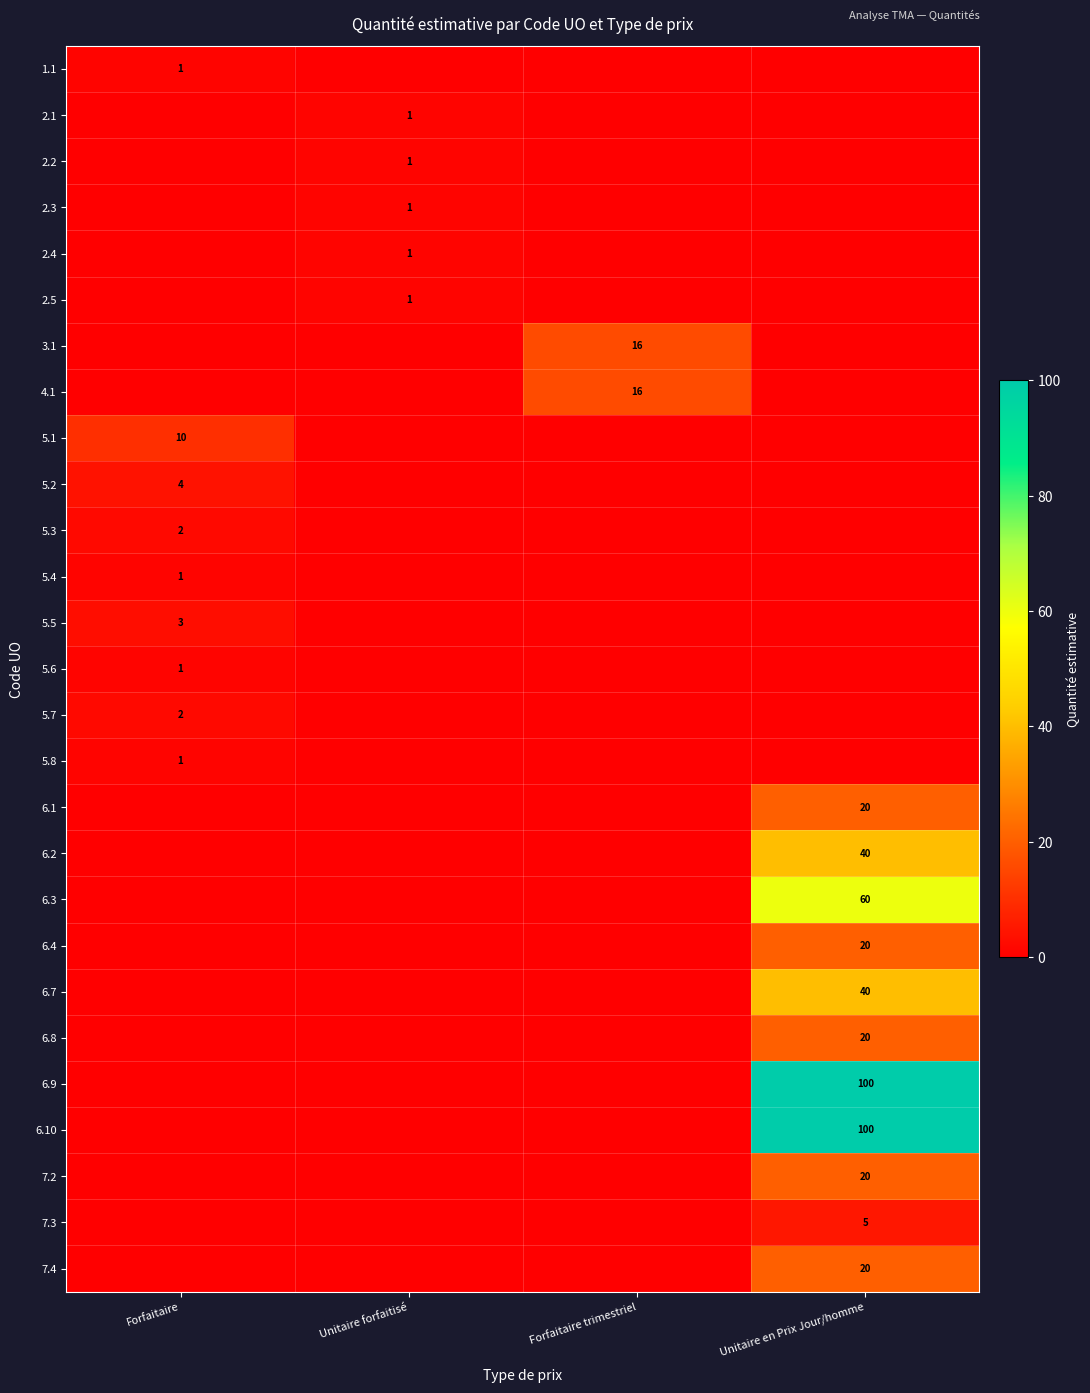

True or false: 6.1 has a value of 10 at Unitaire en Prix Jour/homme.

False